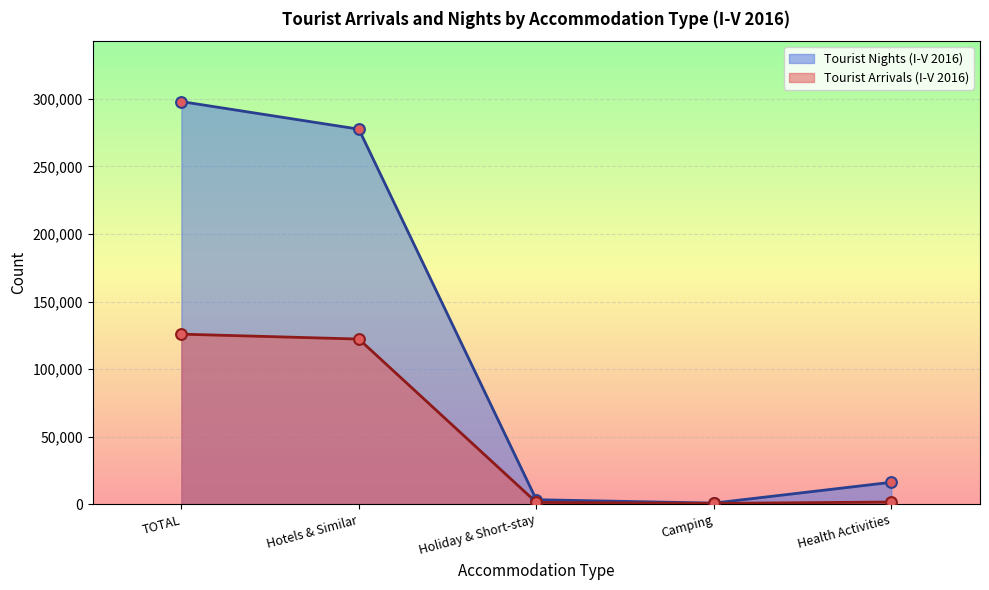

What is the total value across all series at Hotels & Similar?

399880